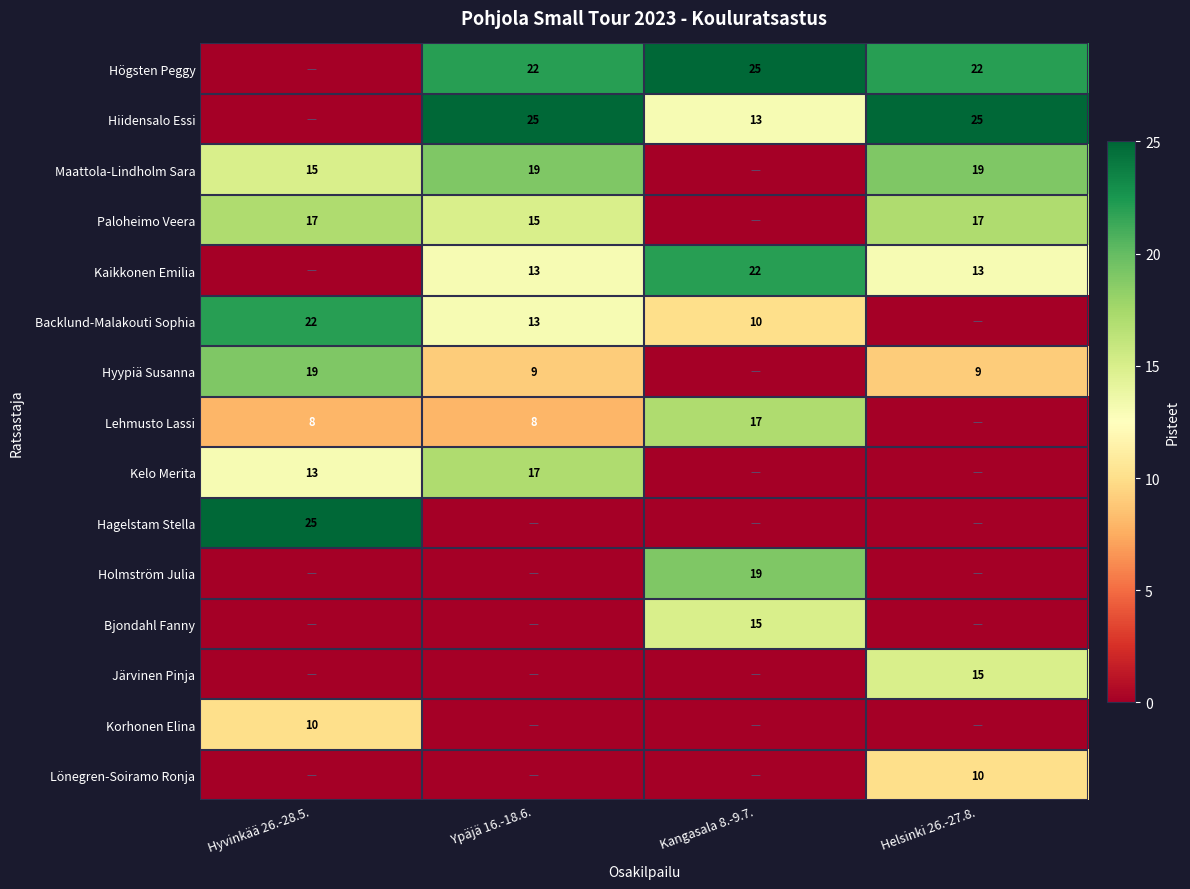

The value of Korhonen Elina at Hyvinkää 26.-28.5. is 10. True or false?

True